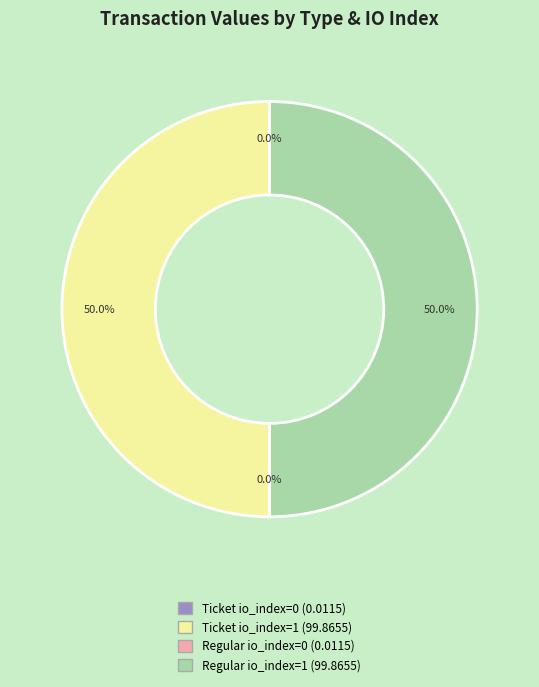

Is the sum of Regular io_index=1 and Ticket io_index=1 greater than half?

Yes